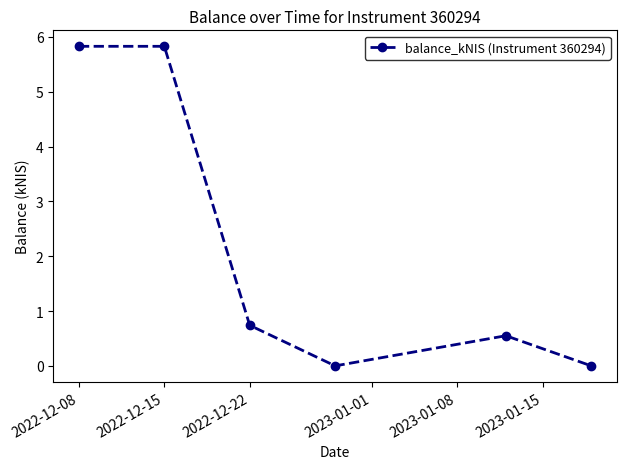

Is this an area chart (filled region under the line)?

No